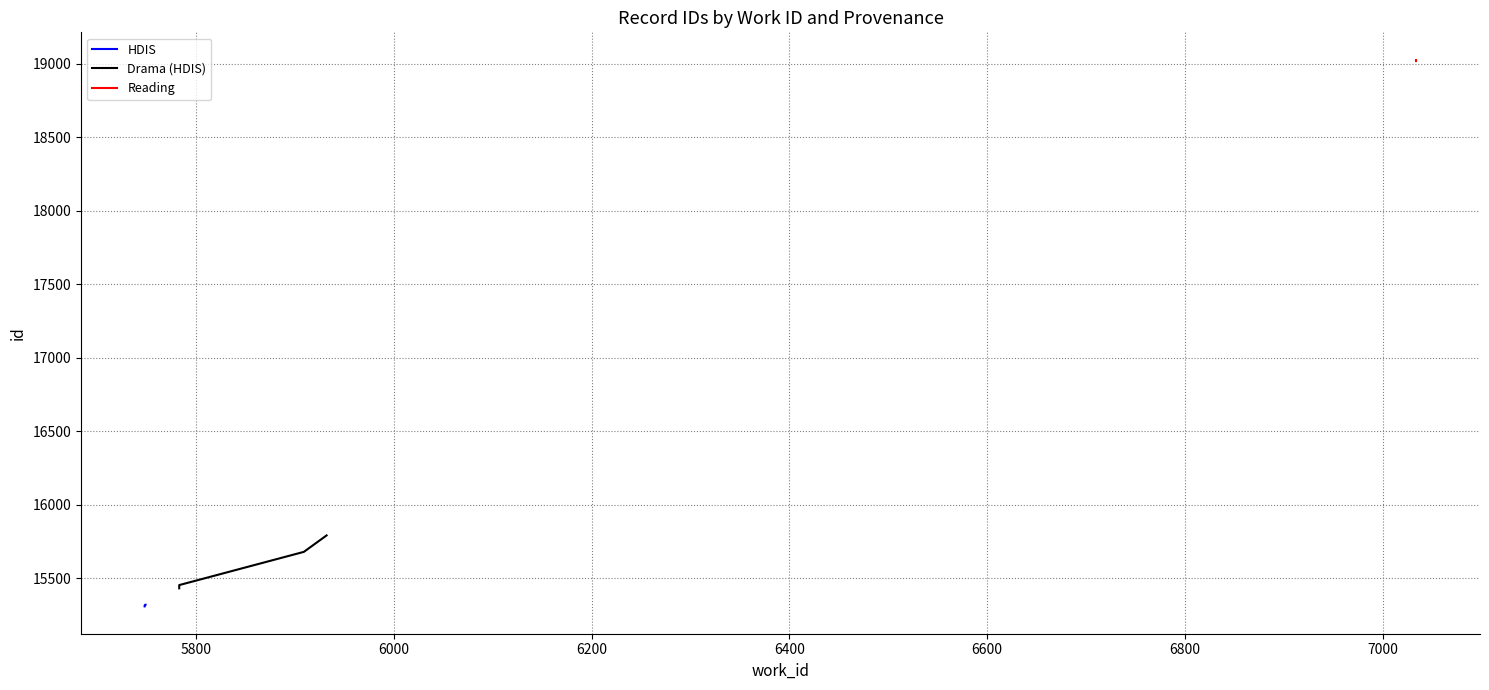

True or false: Drama (HDIS) has more than 0 points higher than both neighbors.

False